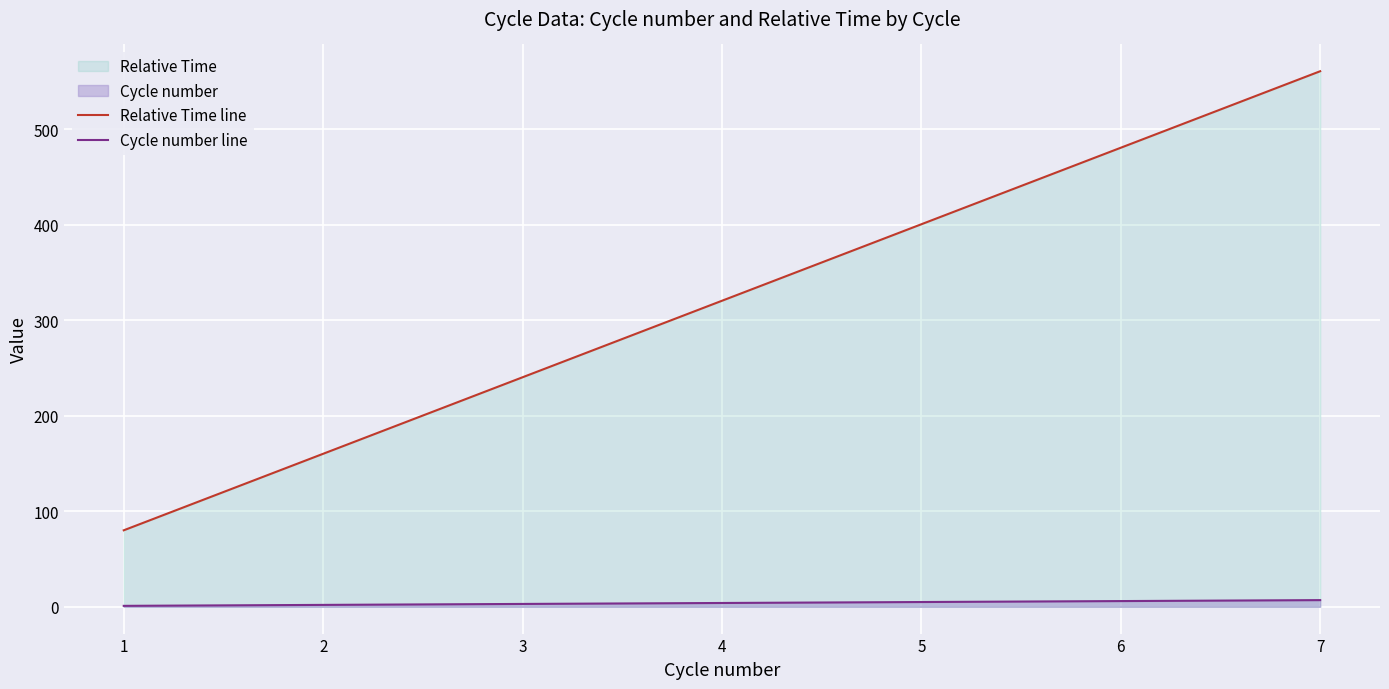

Rank the series by their maximum value, from highest to lowest.

Relative Time line, Cycle number line